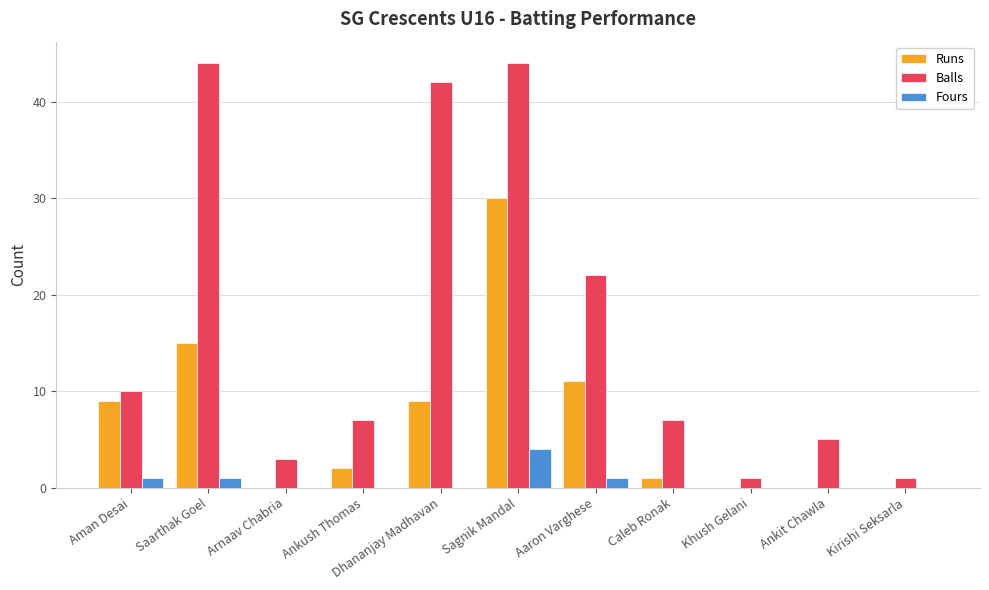

Between Arnaav Chabria and Caleb Ronak, which series saw the biggest shift?

Balls